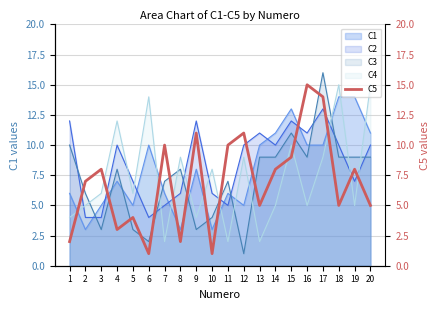

The value of C1 at 10 is 3. True or false?

True